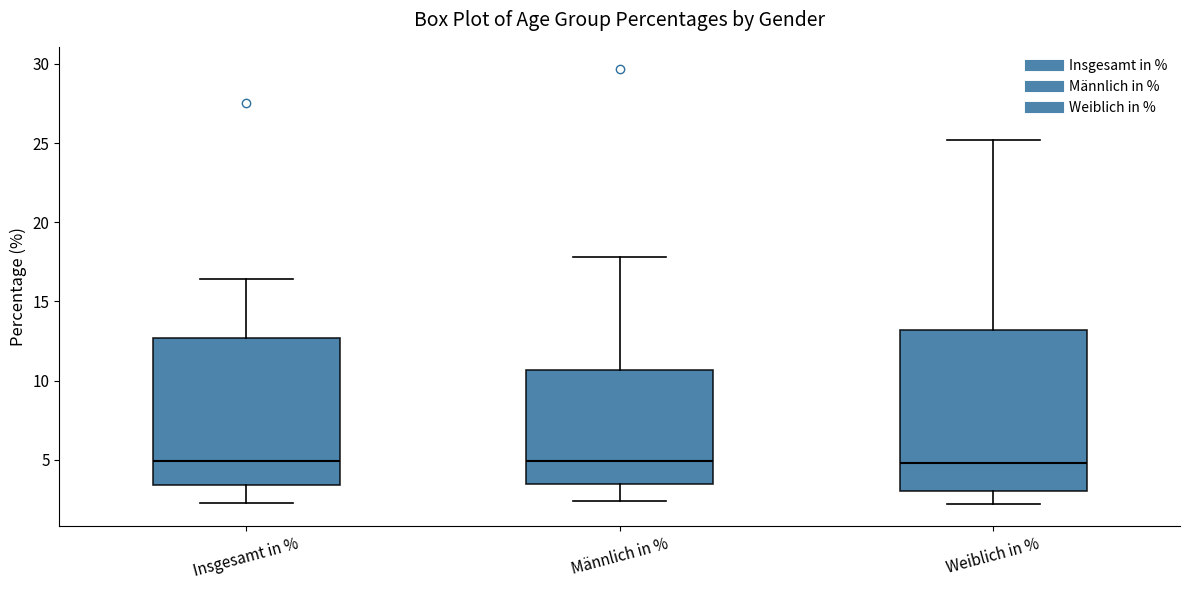

Which box is the tallest, from its lower edge to its upper edge?

Weiblich in %